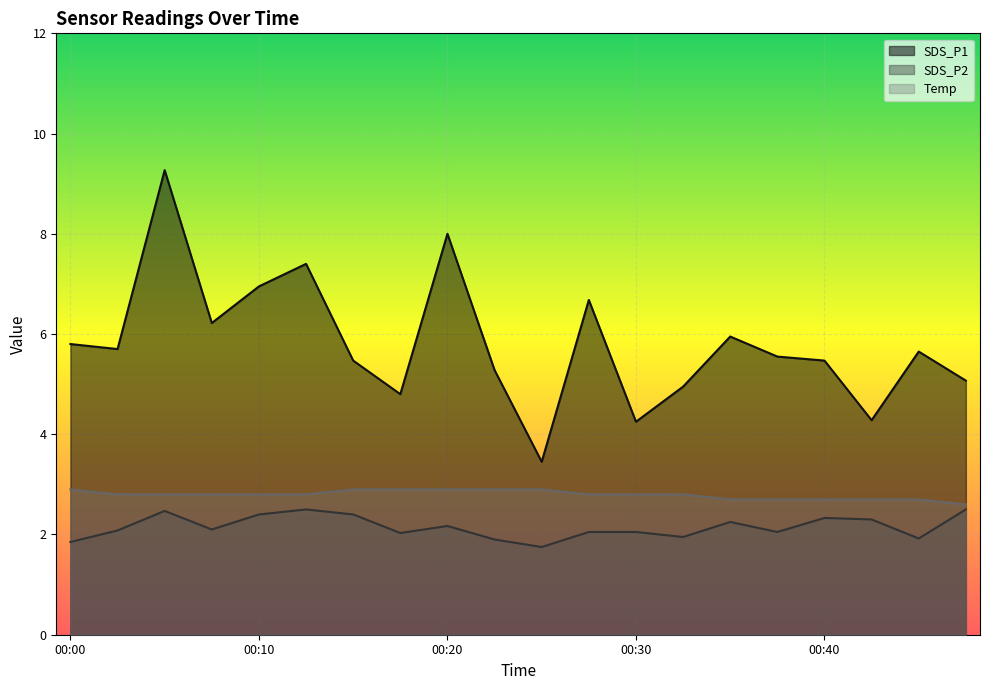

Between 00:27 and 00:47, which series saw the biggest shift?

SDS_P1